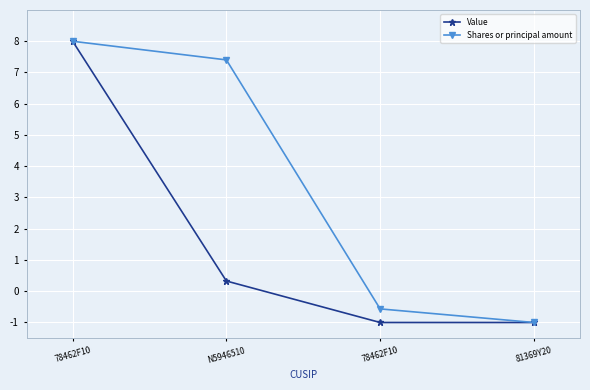

What is the maximum value shown in the chart?

8.0